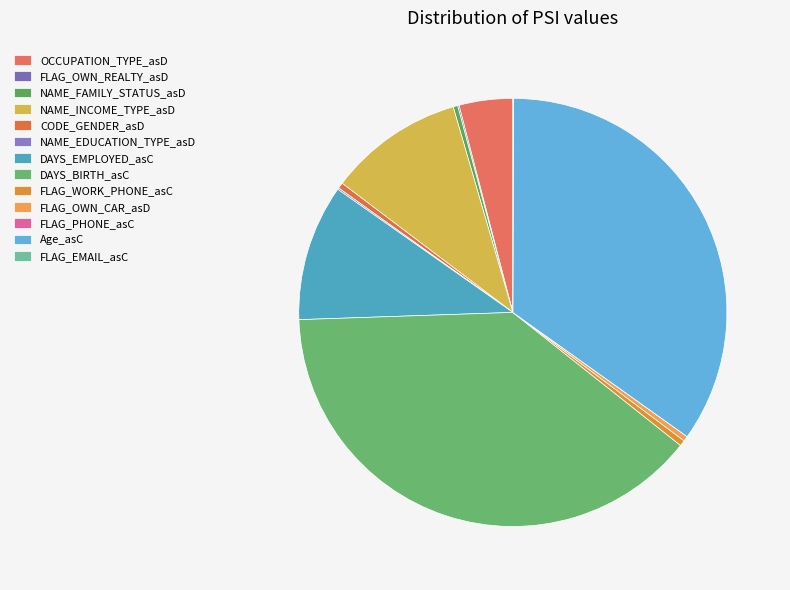

What is the smallest slice in the pie chart?

FLAG_PHONE_asC